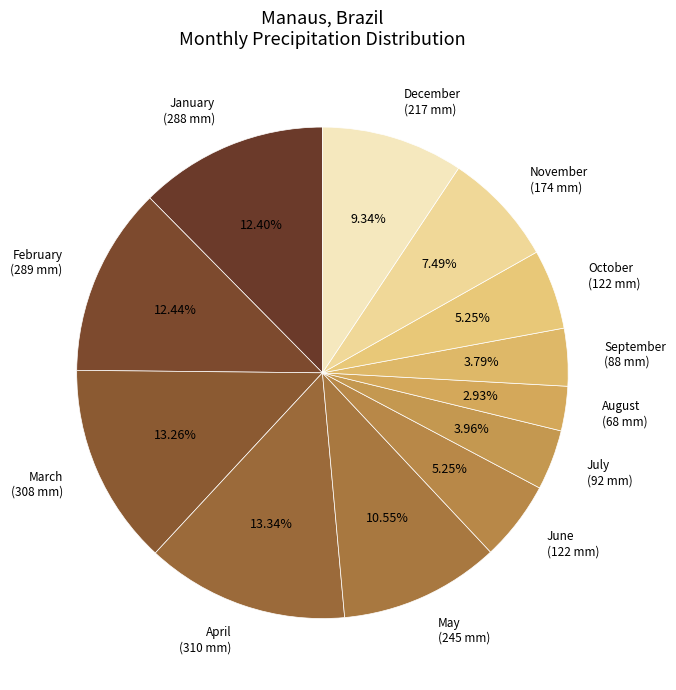

Which category has the smallest portion of the pie?

August